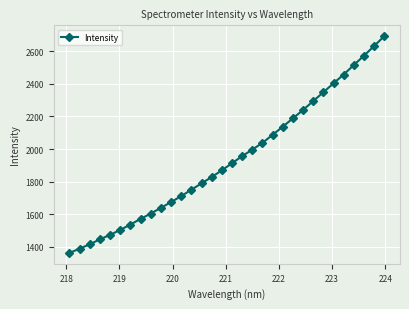

What is the difference between the maximum and minimum values?

1329.3